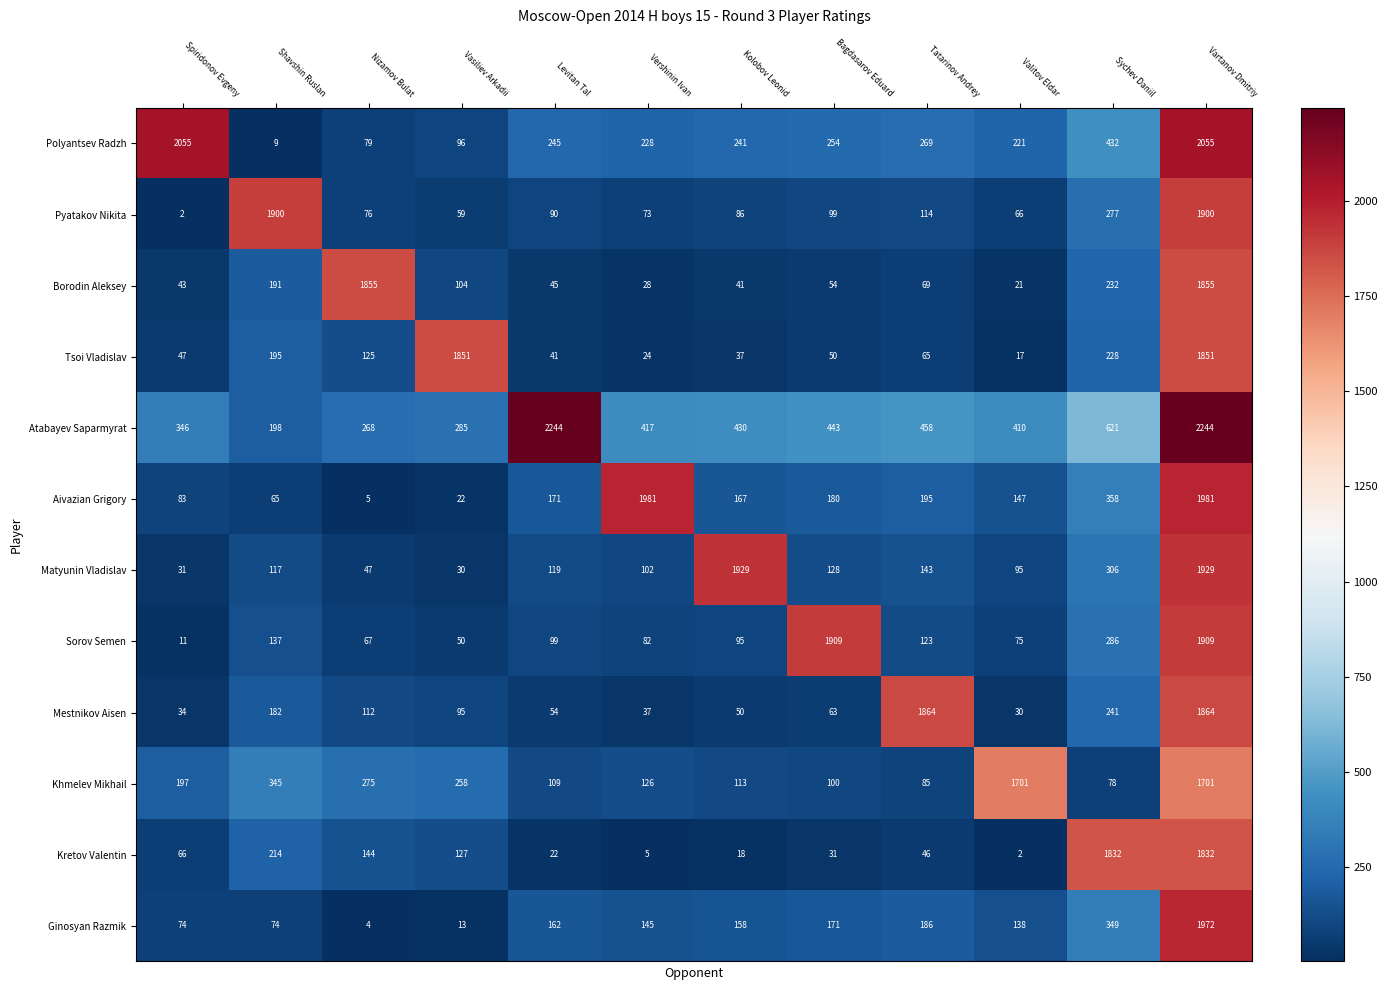

What is the lowest value of the Matyunin Vladislav series?

30